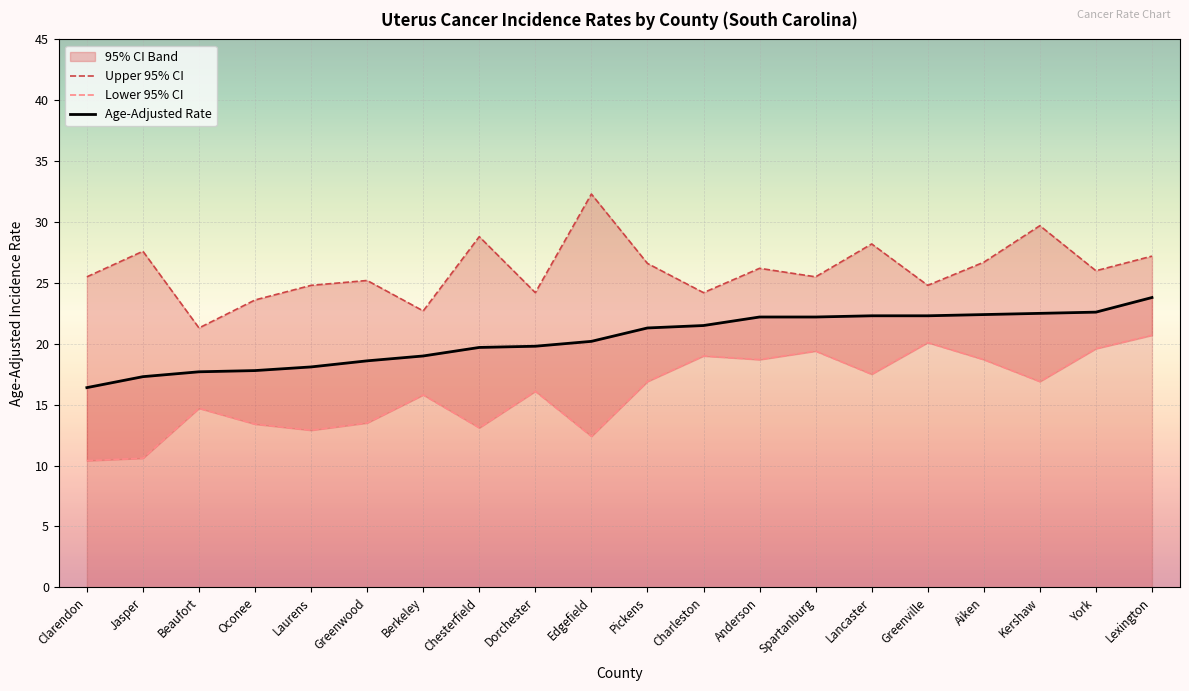

How many lines are shown in the chart?

3